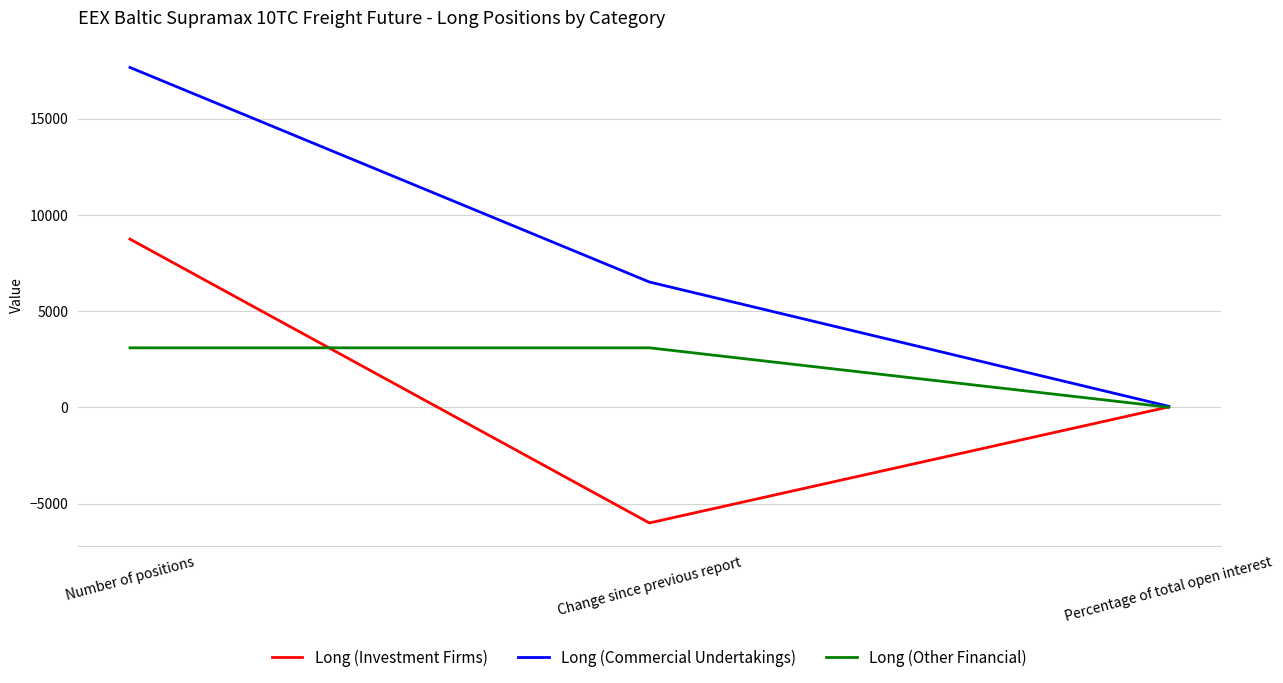

The value of Long (Other Financial) at Change since previous report is 3099.5. True or false?

True